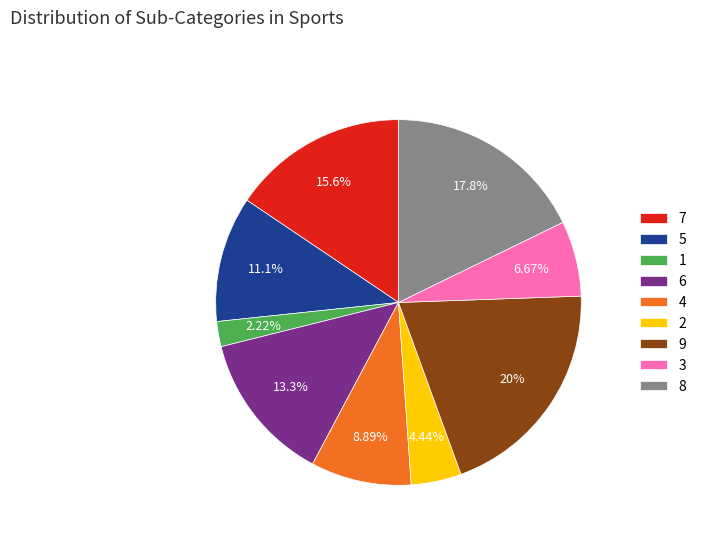

What is the total percentage of 5 and 4?

20.0%